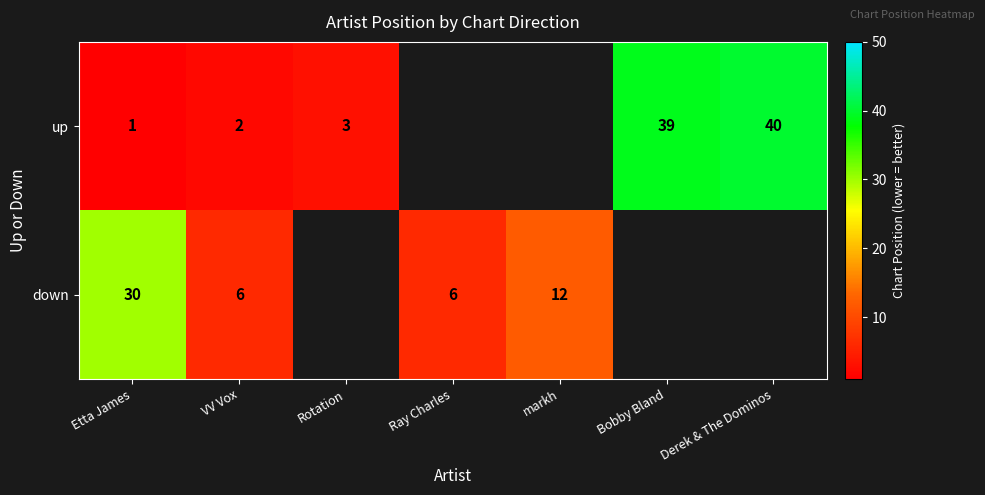

Is the value of up at Derek & The Dominos greater than the value of down at Etta James?

Yes